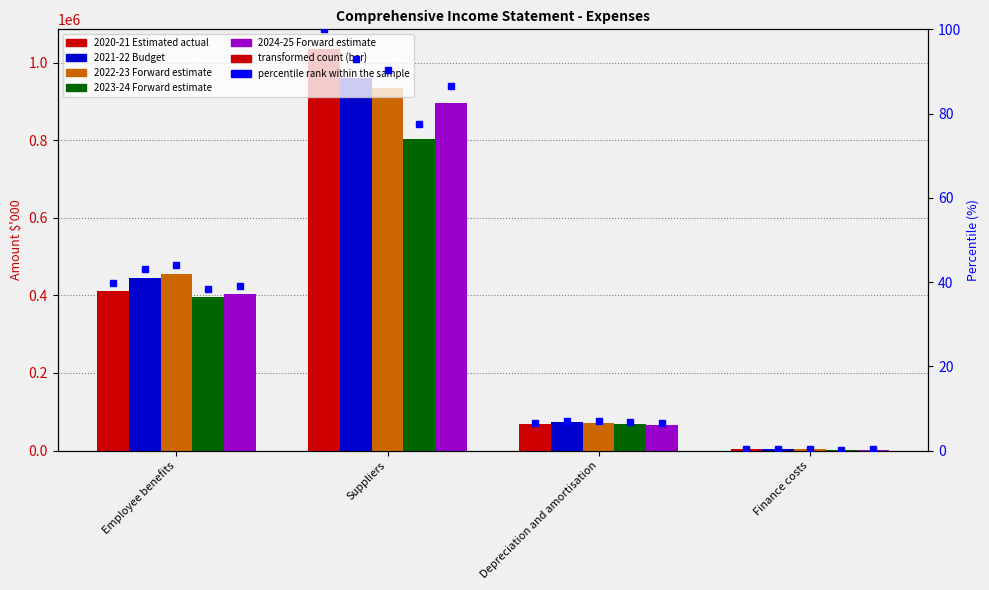

Reading left to right, list all the values displayed in this chart.

2020-21 Estimated actual: Employee benefits=411173	Suppliers=1034805	Depreciation and amortisation=68135	Finance costs=2966
2021-22 Budget: Employee benefits=446066	Suppliers=960735	Depreciation and amortisation=72322	Finance costs=2865
2022-23 Forward estimate: Employee benefits=456594	Suppliers=935453	Depreciation and amortisation=71426	Finance costs=2945
2023-24 Forward estimate: Employee benefits=396167	Suppliers=803017	Depreciation and amortisation=68835	Finance costs=2462
2024-25 Forward estimate: Employee benefits=404042	Suppliers=896504	Depreciation and amortisation=66725	Finance costs=2536